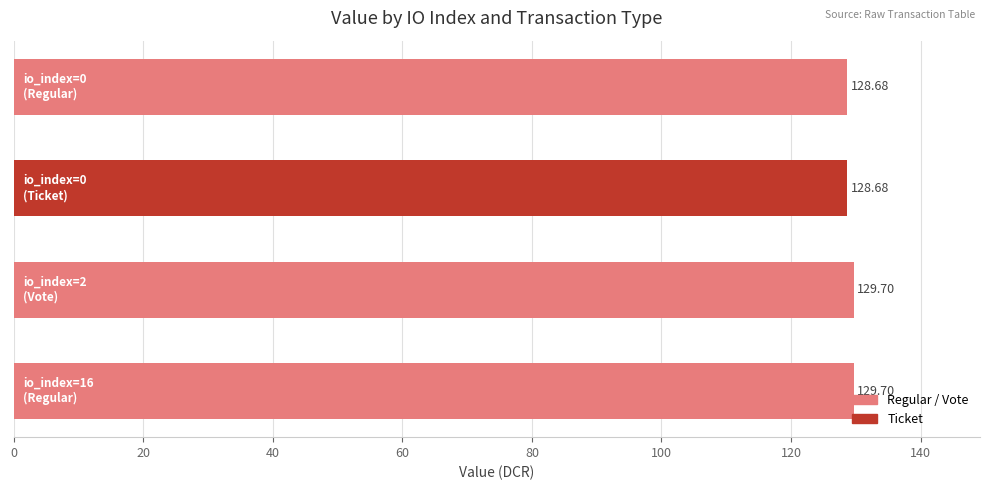

What is the sum of all values?

516.8